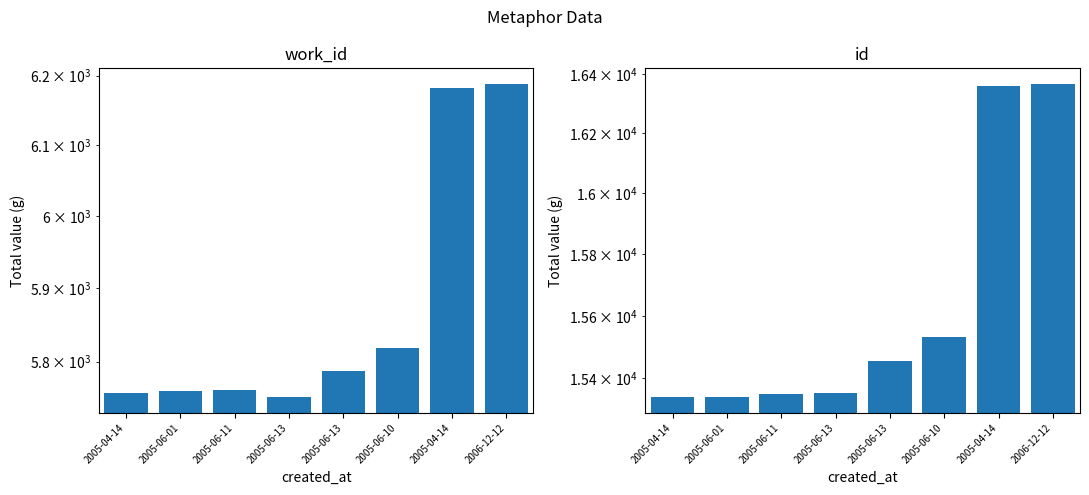

What is the label of the 5th bar from the right?

2005-06-13